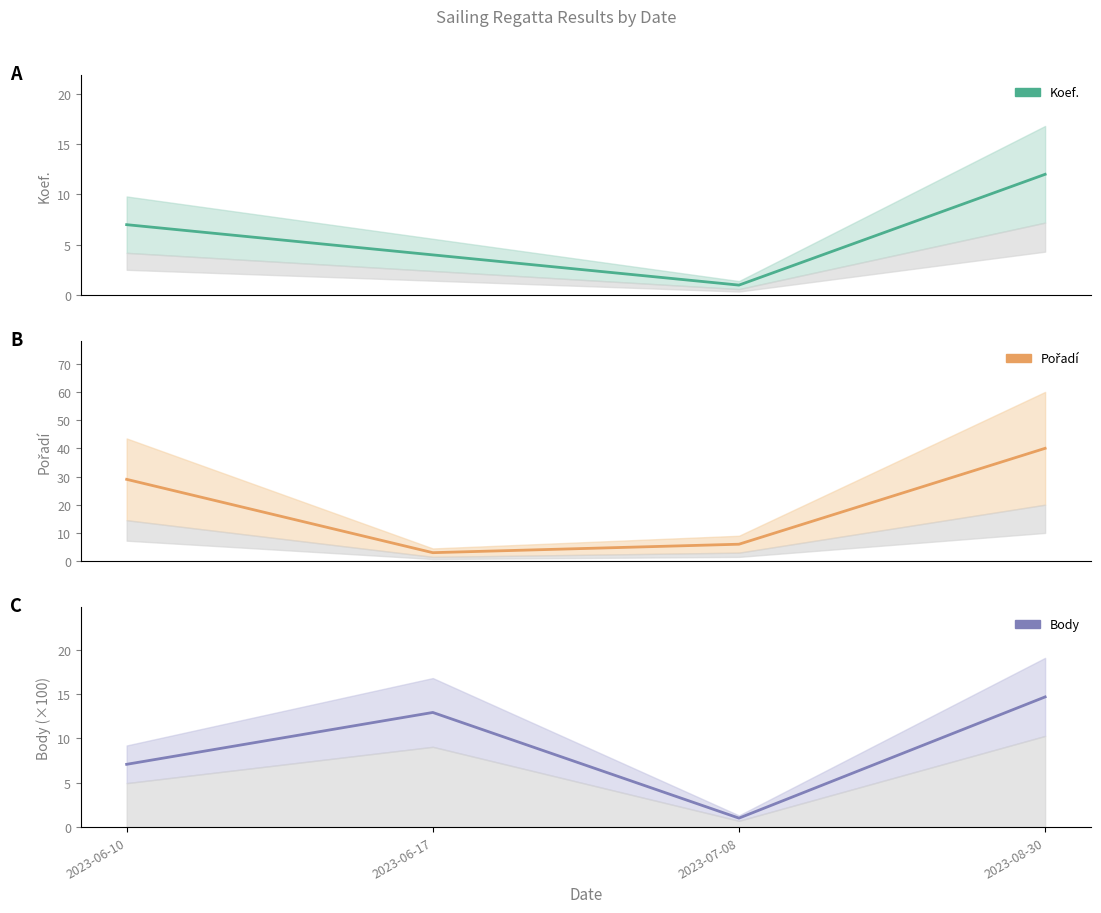

What is the label of the 1st point from the left?

2023-06-10